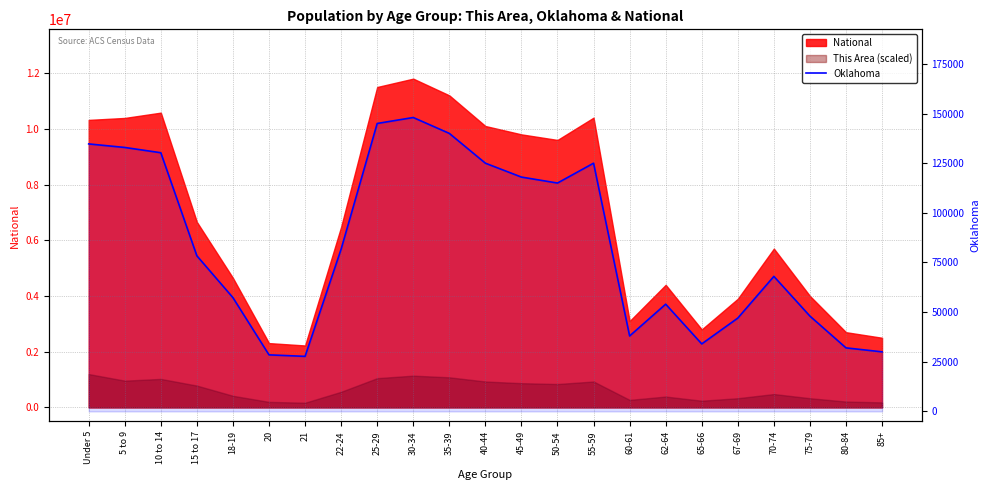

What is the change in value from 10 to 14 to 65-66?

-96260